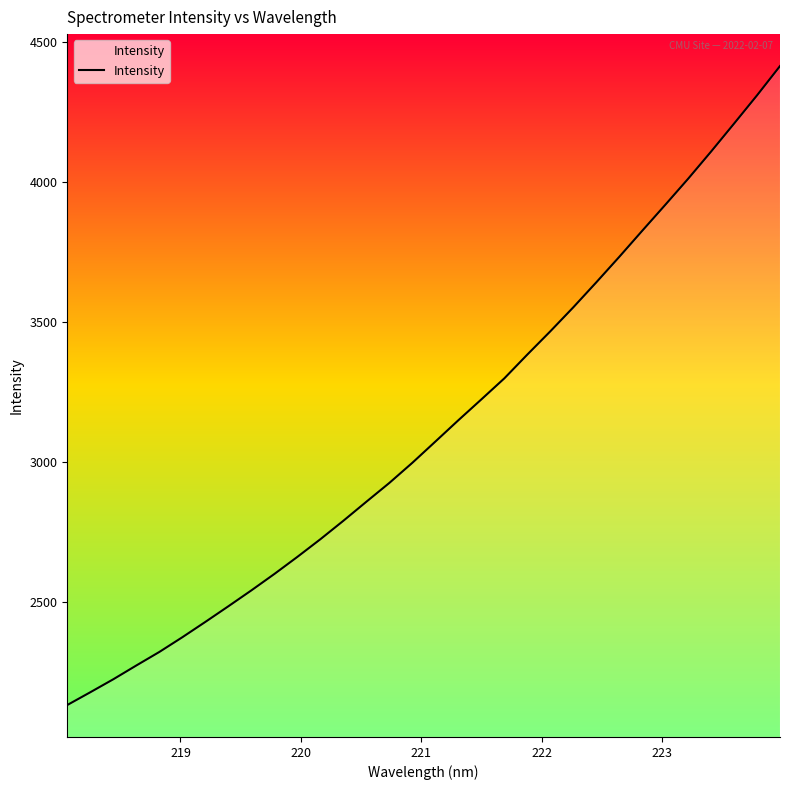

What is the greatest value displayed?

4415.6